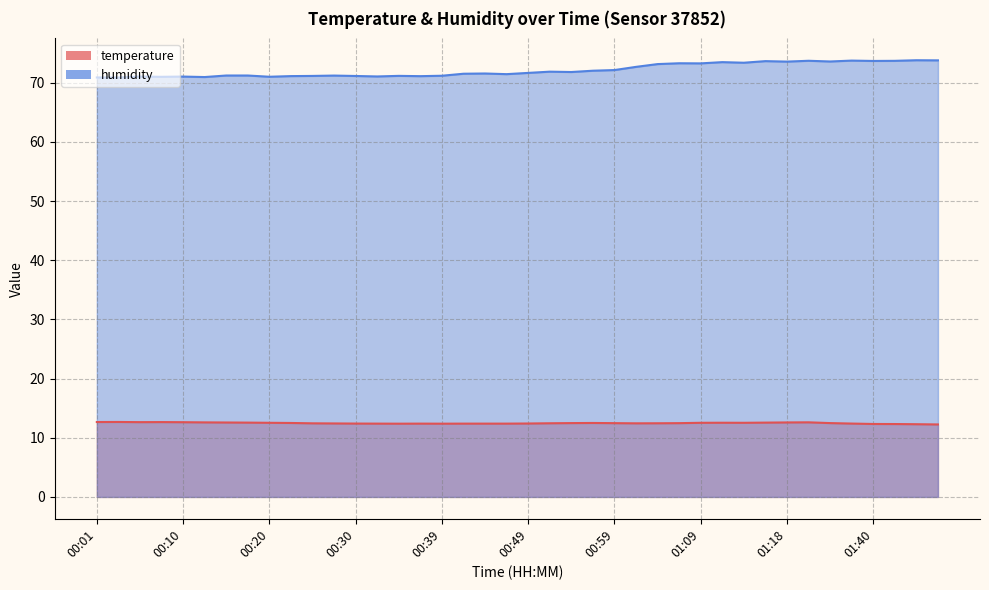

True or false: temperature and humidity intersect in this chart.

False